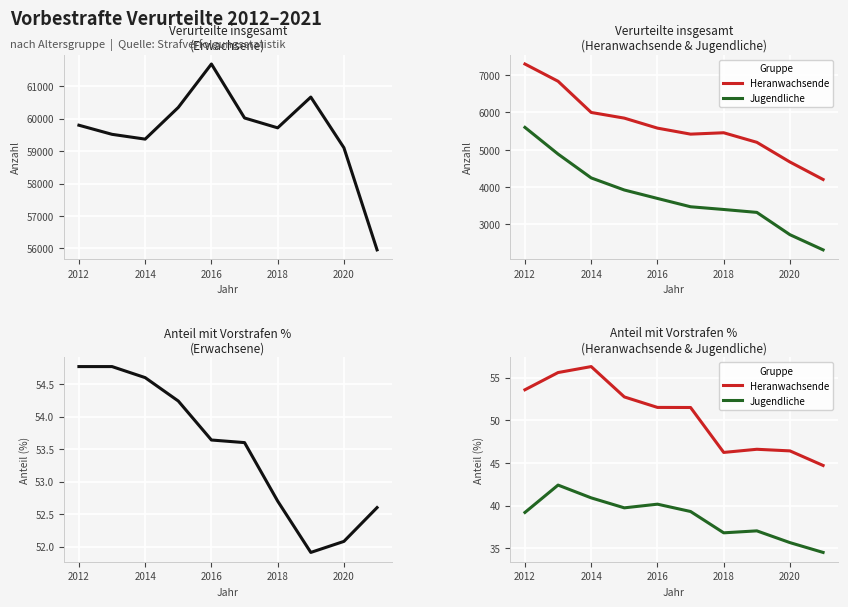

Is it true that Jugendliche equals 16.3 at 2018?

False